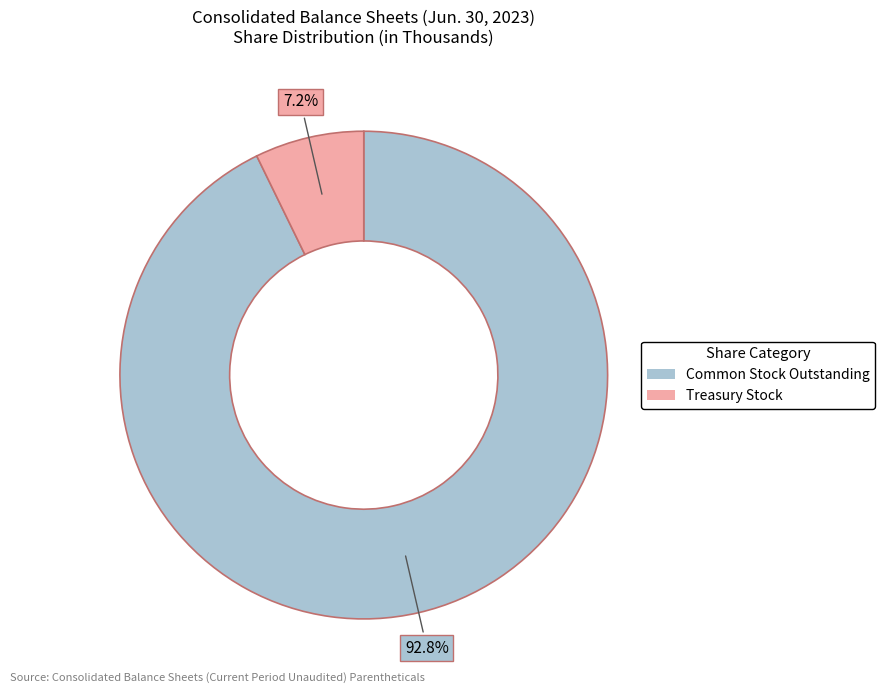

Which slice represents more than half of the pie?

Common Stock Outstanding